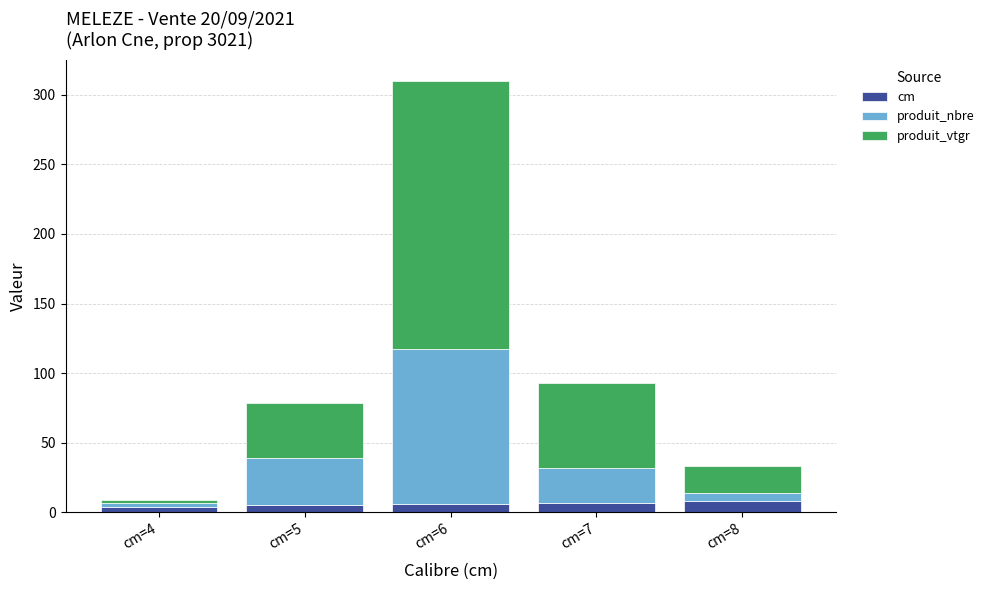

The cm series shows 8.0 at cm=8. True or false?

True